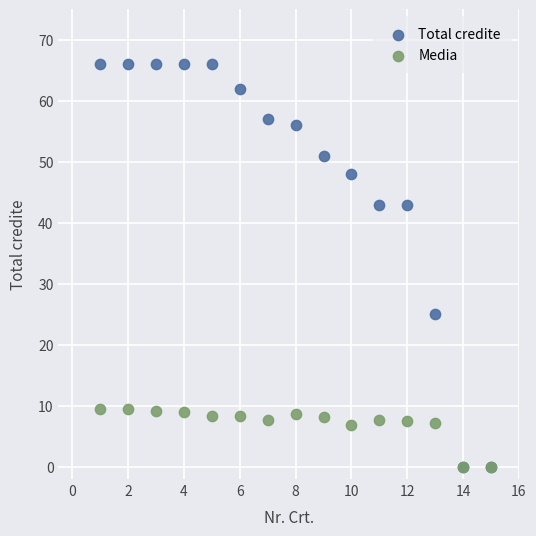

In the Total credite series, what Y value is closest to 33?

25.0